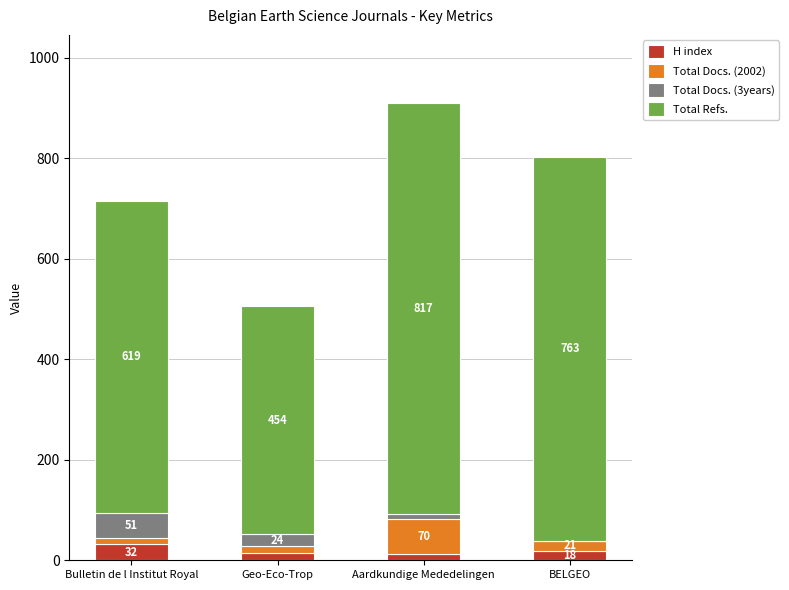

What is the sum of the H index values at Geo-Eco-Trop and BELGEO?

33